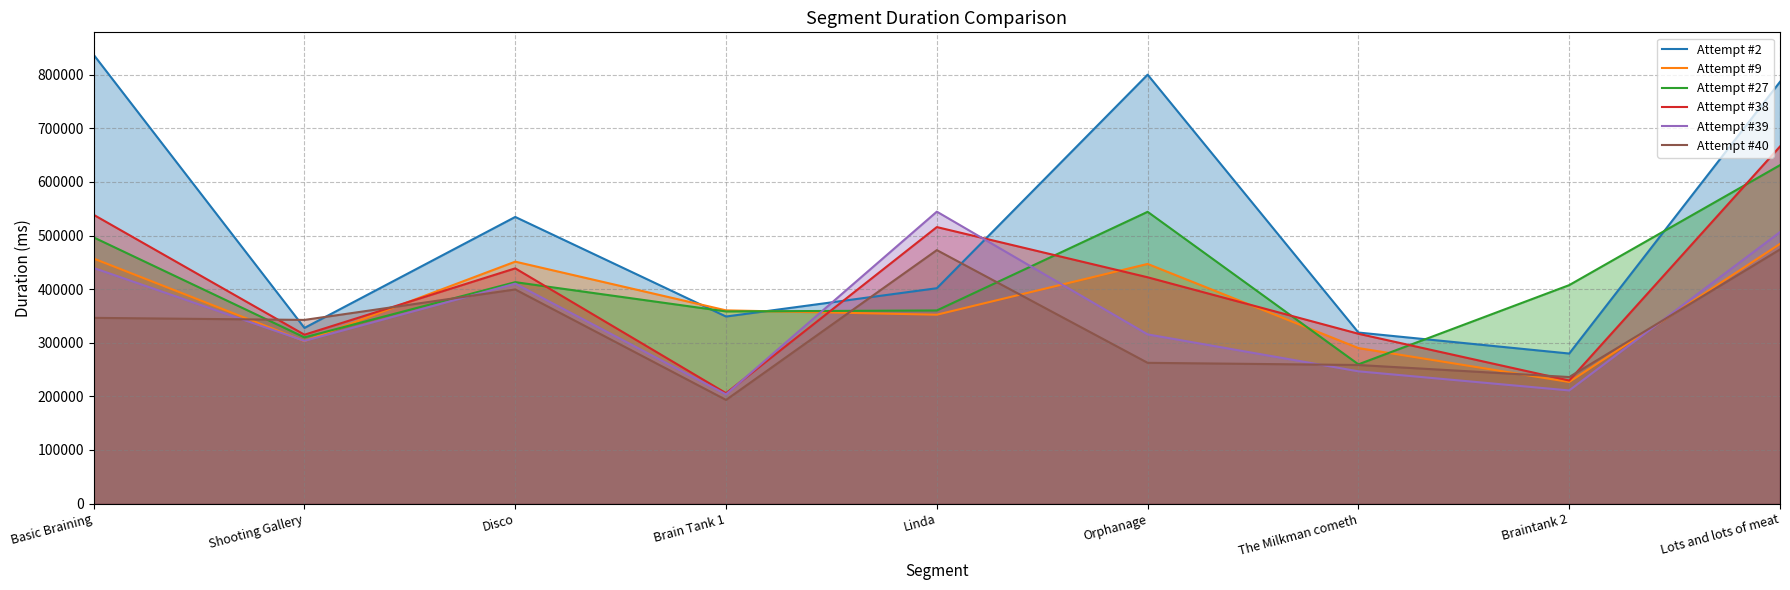

How many lines are shown in the chart?

6